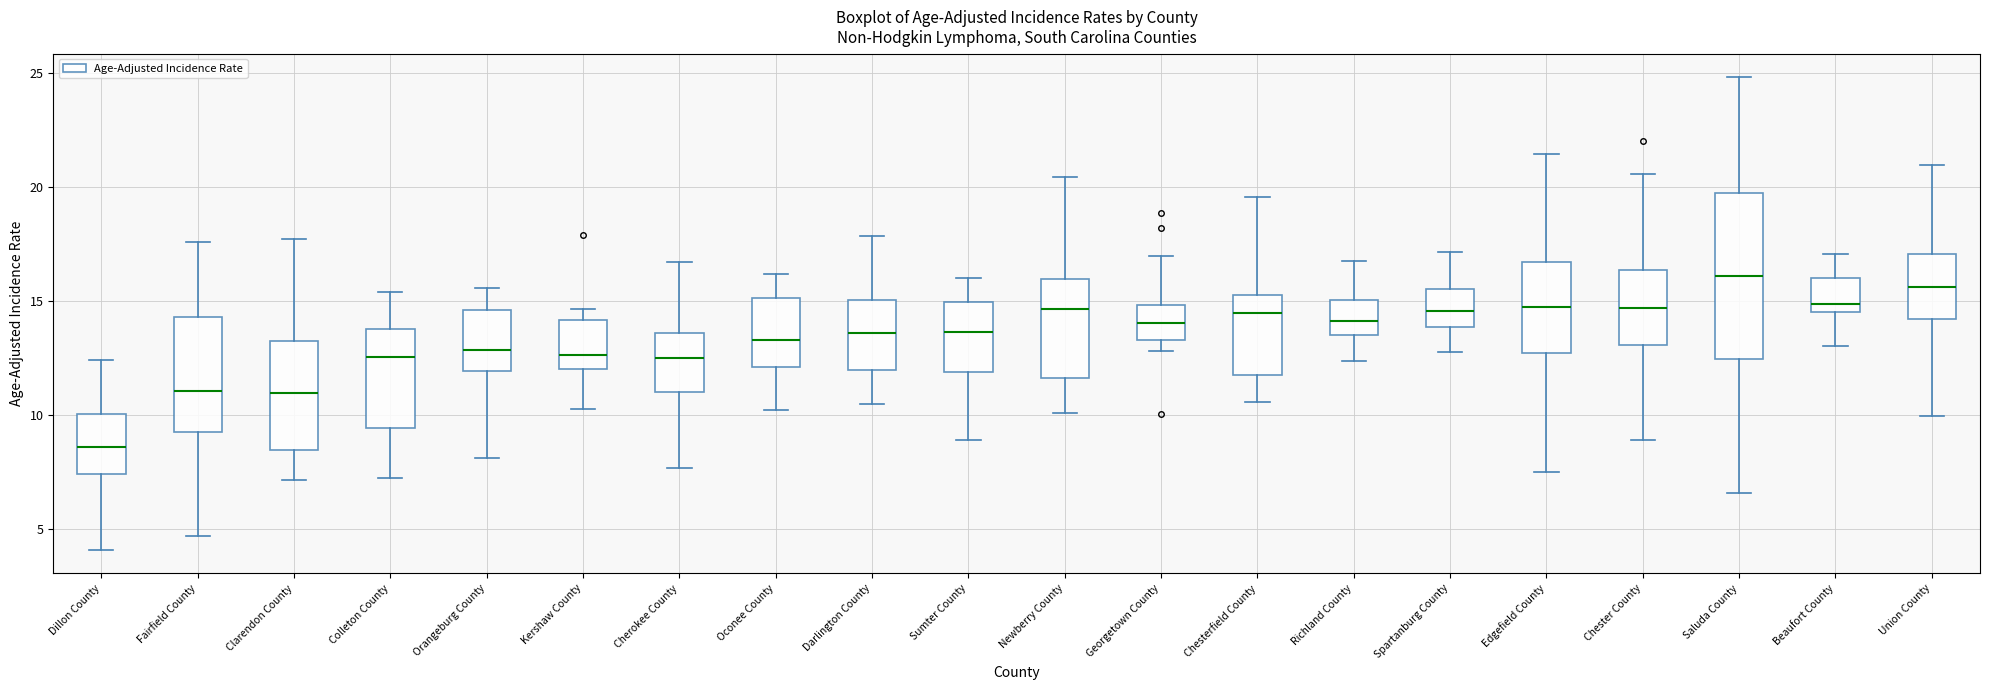

Reading left to right, transcribe this box plot: for each box, give where its median line is, the range the box spans, and where its two whiskers end, as read against the y-axis. The values are not printed on the chart, so give them approximately, as read against the axis.

Dillon County: median 8.5, box 7.5 to 10.0, whiskers 4.0 to 12.5
Fairfield County: median 11.0, box 9.5 to 14.5, whiskers 4.5 to 17.5
Clarendon County: median 11.0, box 8.5 to 13.5, whiskers 7.0 to 17.5
Colleton County: median 12.5, box 9.5 to 14.0, whiskers 7.0 to 15.5
Orangeburg County: median 13.0, box 12.0 to 14.5, whiskers 8.0 to 15.5
Kershaw County: median 12.5, box 12.0 to 14.0, whiskers 10.5 to 14.5
Cherokee County: median 12.5, box 11.0 to 13.5, whiskers 7.5 to 16.5
Oconee County: median 13.5, box 12.0 to 15.0, whiskers 10.0 to 16.0
Darlington County: median 13.5, box 12.0 to 15.0, whiskers 10.5 to 18.0
Sumter County: median 13.5, box 12.0 to 15.0, whiskers 9.0 to 16.0
Newberry County: median 14.5, box 11.5 to 16.0, whiskers 10.0 to 20.5
Georgetown County: median 14.0, box 13.5 to 15.0, whiskers 13.0 to 17.0
Chesterfield County: median 14.5, box 12.0 to 15.5, whiskers 10.5 to 19.5
Richland County: median 14.0, box 13.5 to 15.0, whiskers 12.5 to 17.0
Spartanburg County: median 14.5, box 14.0 to 15.5, whiskers 13.0 to 17.0
Edgefield County: median 15.0, box 12.5 to 16.5, whiskers 7.5 to 21.5
Chester County: median 14.5, box 13.0 to 16.5, whiskers 9.0 to 20.5
Saluda County: median 16.0, box 12.5 to 20.0, whiskers 6.5 to 25.0
Beaufort County: median 15.0, box 14.5 to 16.0, whiskers 13.0 to 17.0
Union County: median 15.5, box 14.0 to 17.0, whiskers 10.0 to 21.0